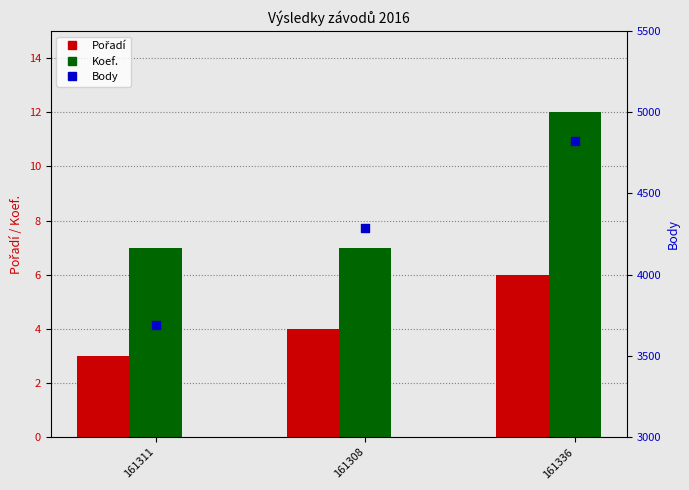

Which series has the largest total across all categories?

Body